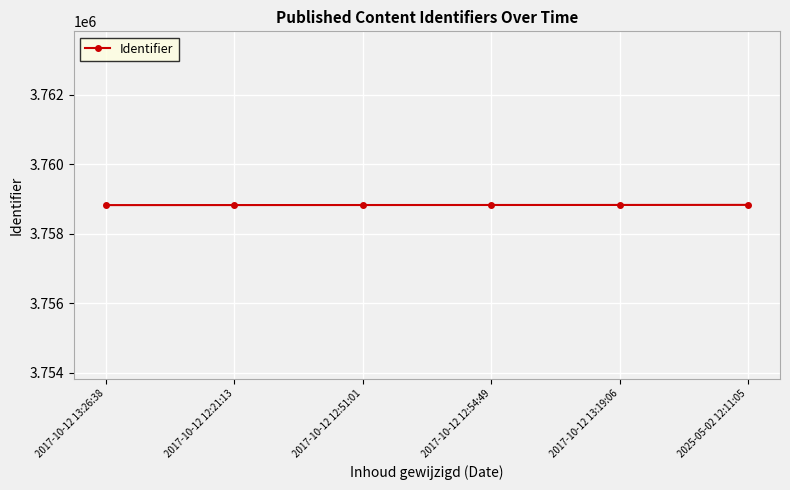

What is the sum of the values at 2017-10-12 13:26:38 and 2025-05-02 12:11:05?

7517662